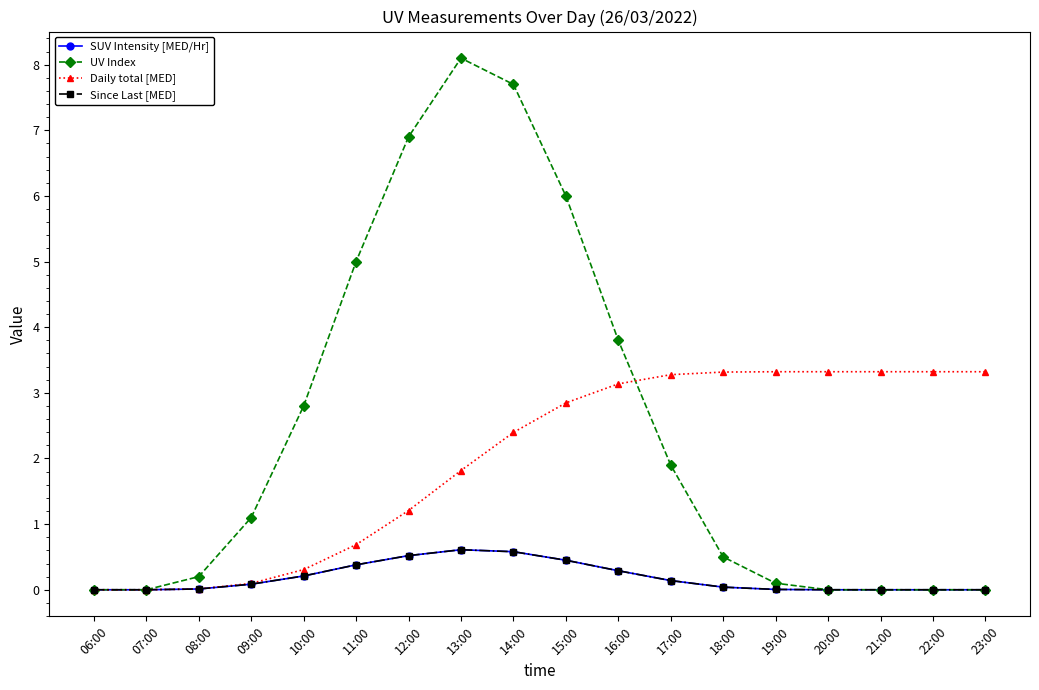

How many lines are shown in the chart?

4